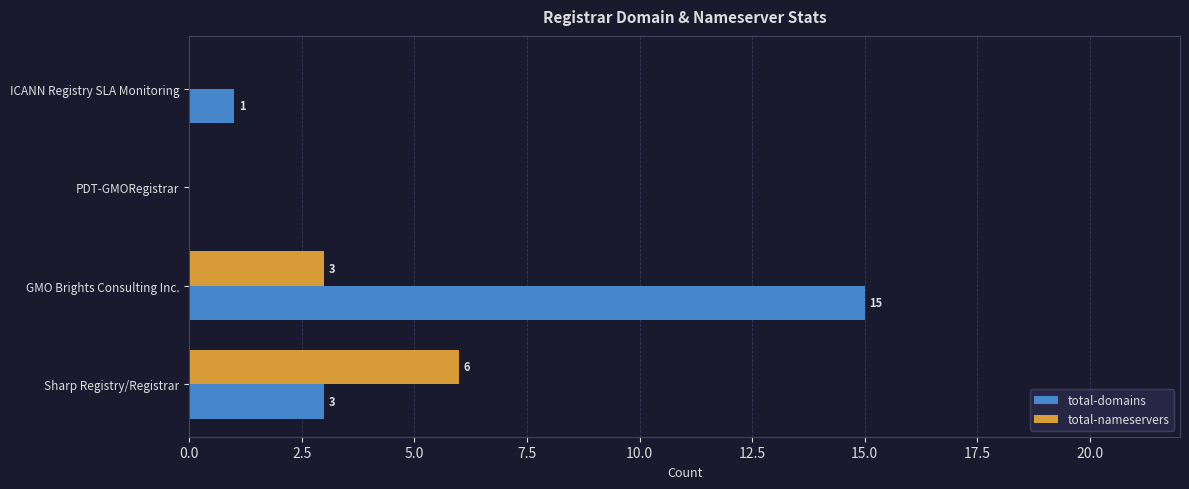

Which series has the widest spread of values?

total-domains